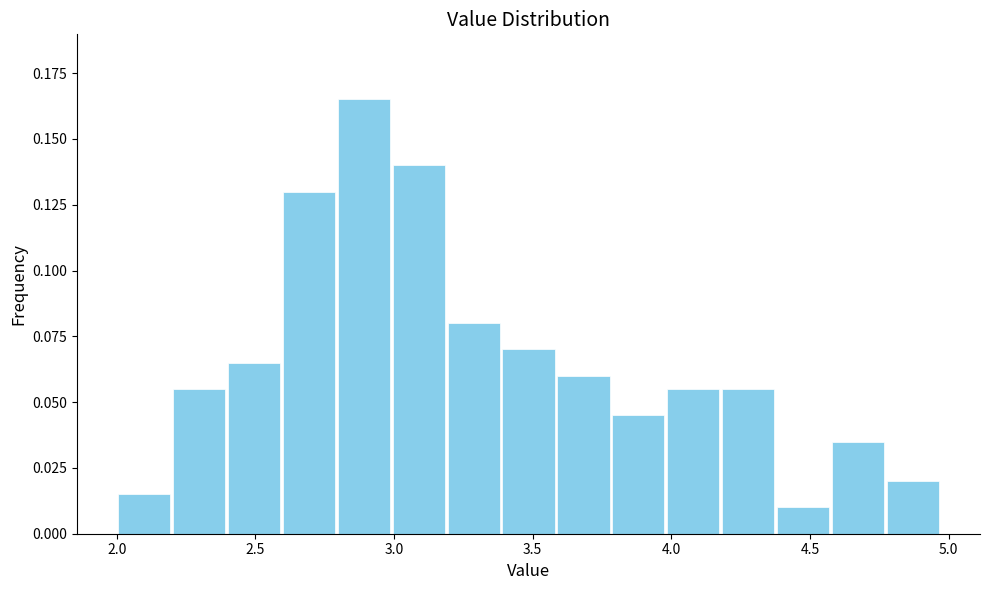

Read against the x-axis, roughly where is the centre of the tallest bar?

2.90